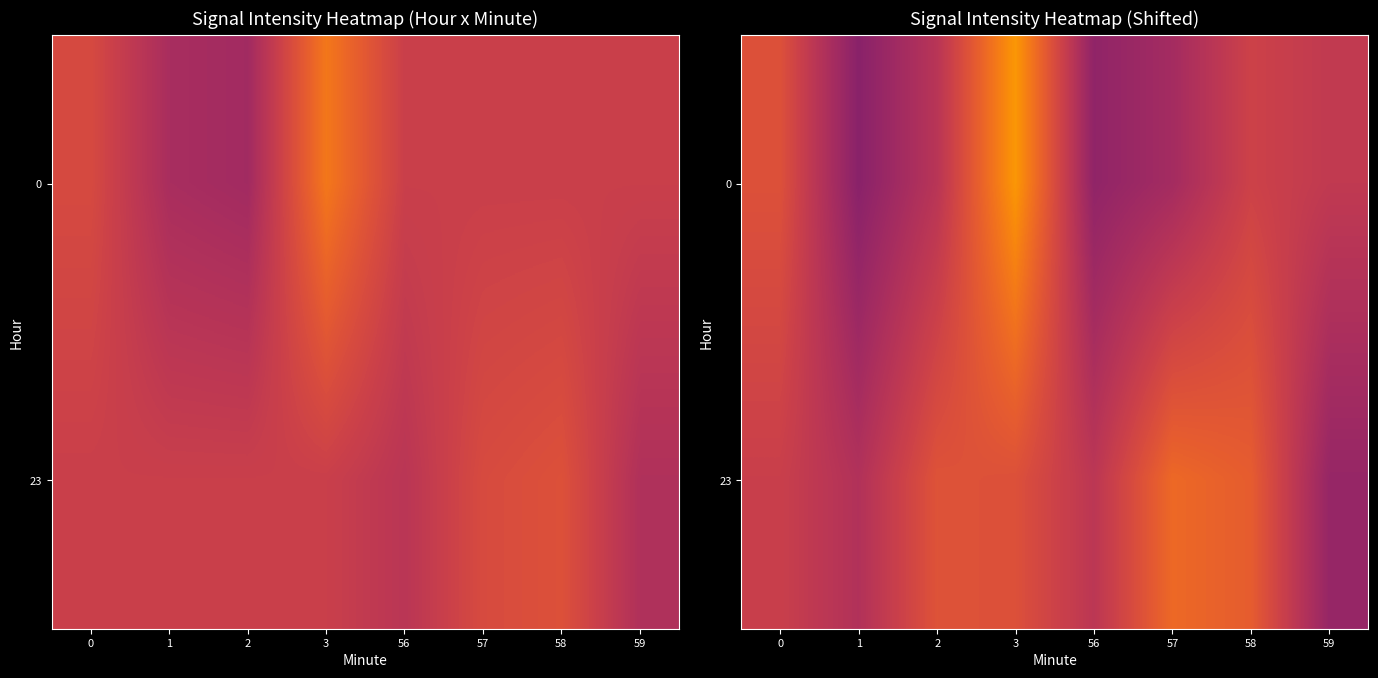

At how many categories does at least one series exceed -105?

1